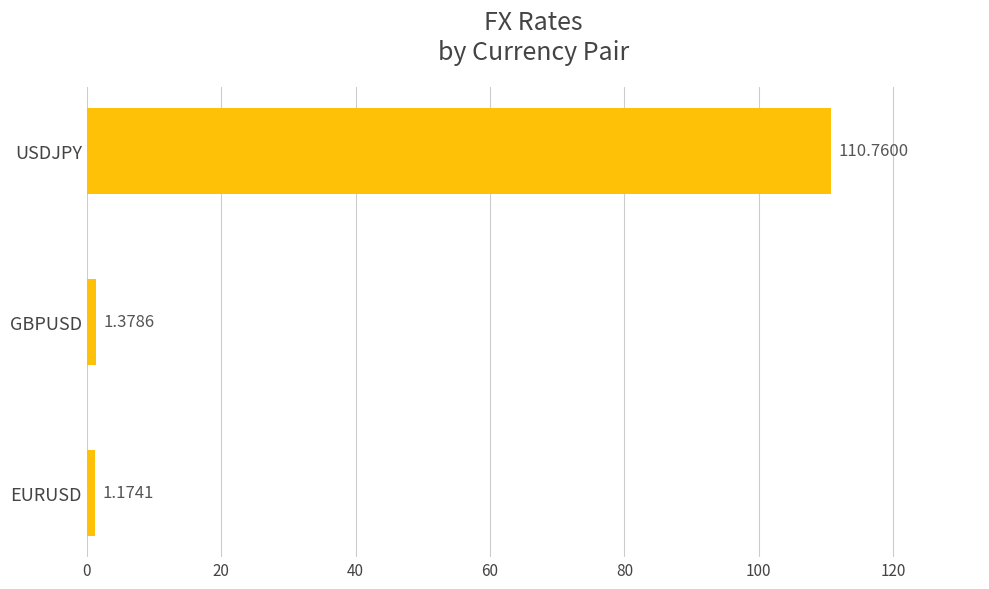

How many bars are there in total?

3